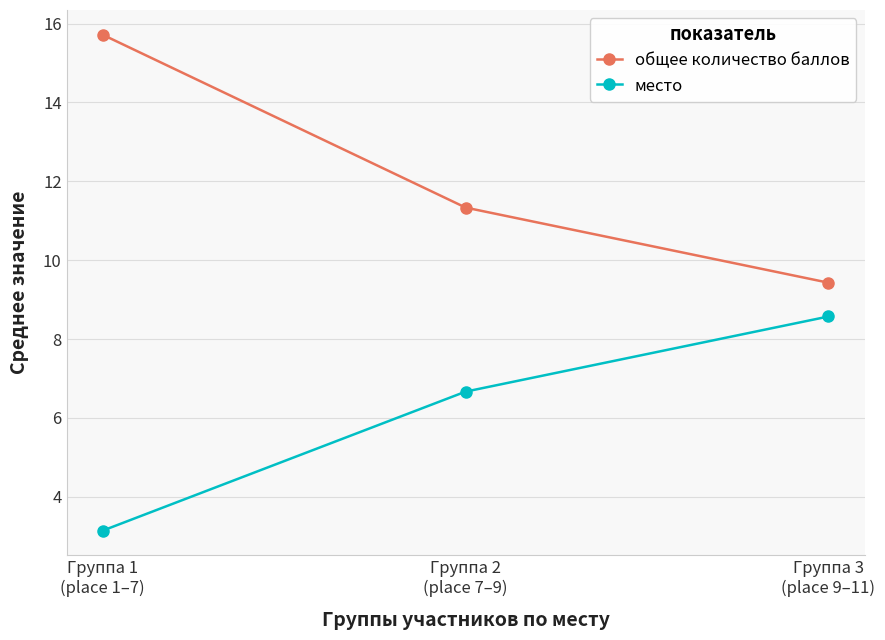

At Группа 2
(place 7–9), list the series in order from largest to smallest.

общее количество баллов, место